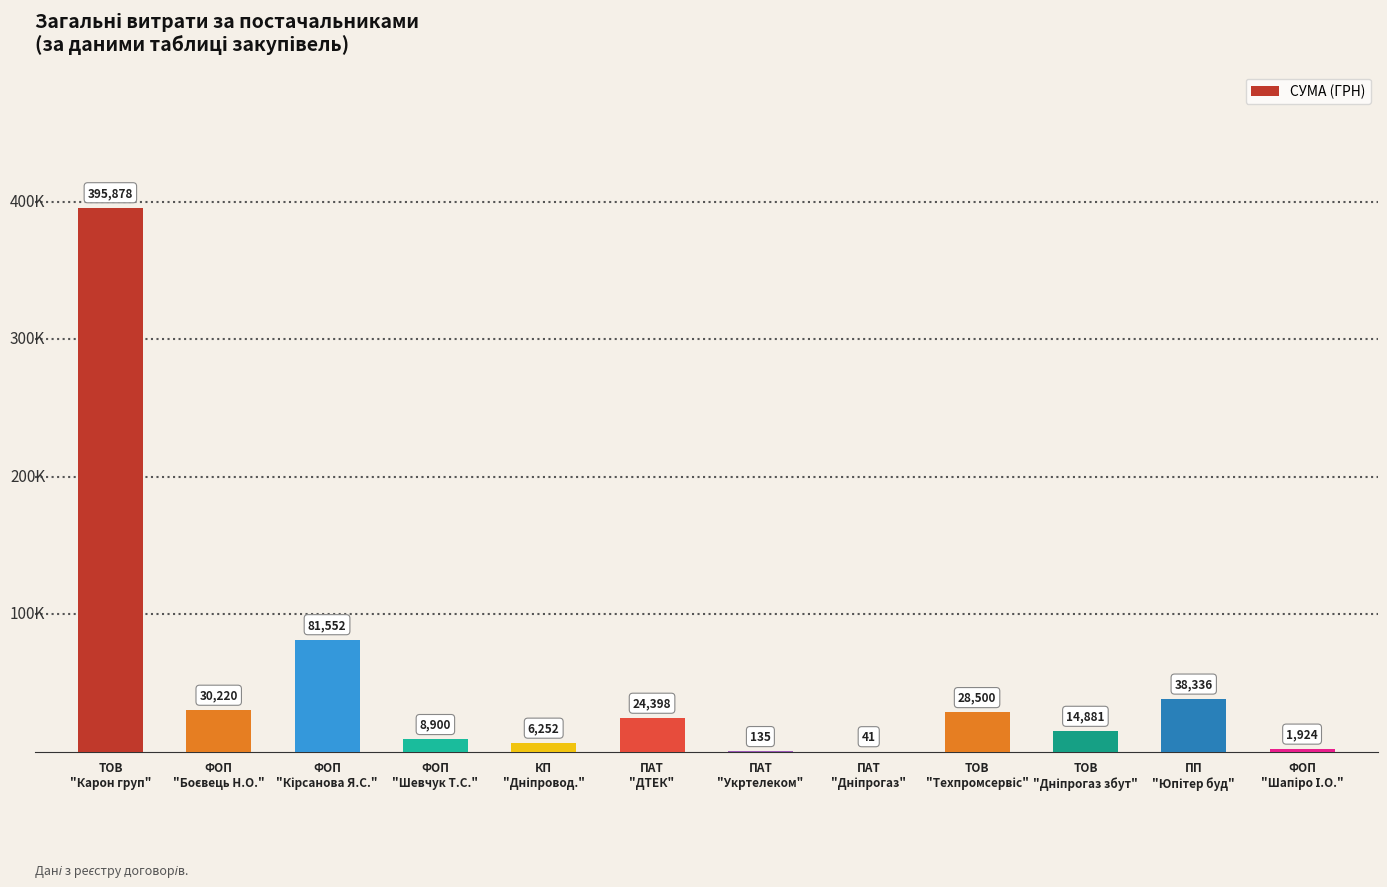

What is the sum of all values?

631016.0